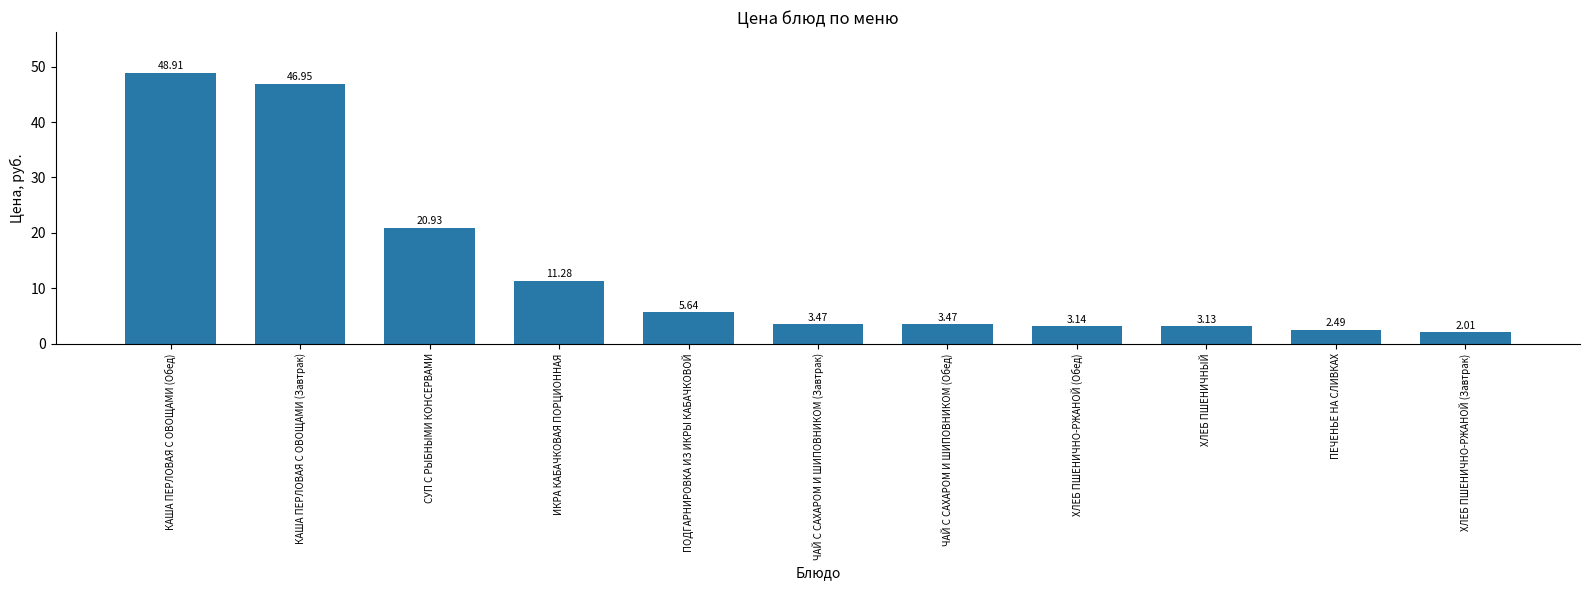

Are the bars grouped side by side (vs. stacked)?

No